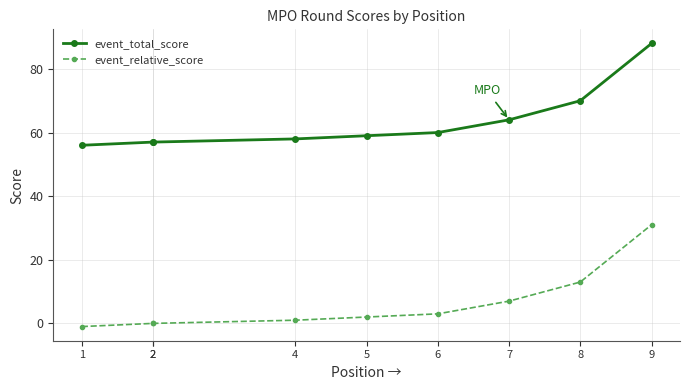

Does the chart have visible grid lines?

Yes